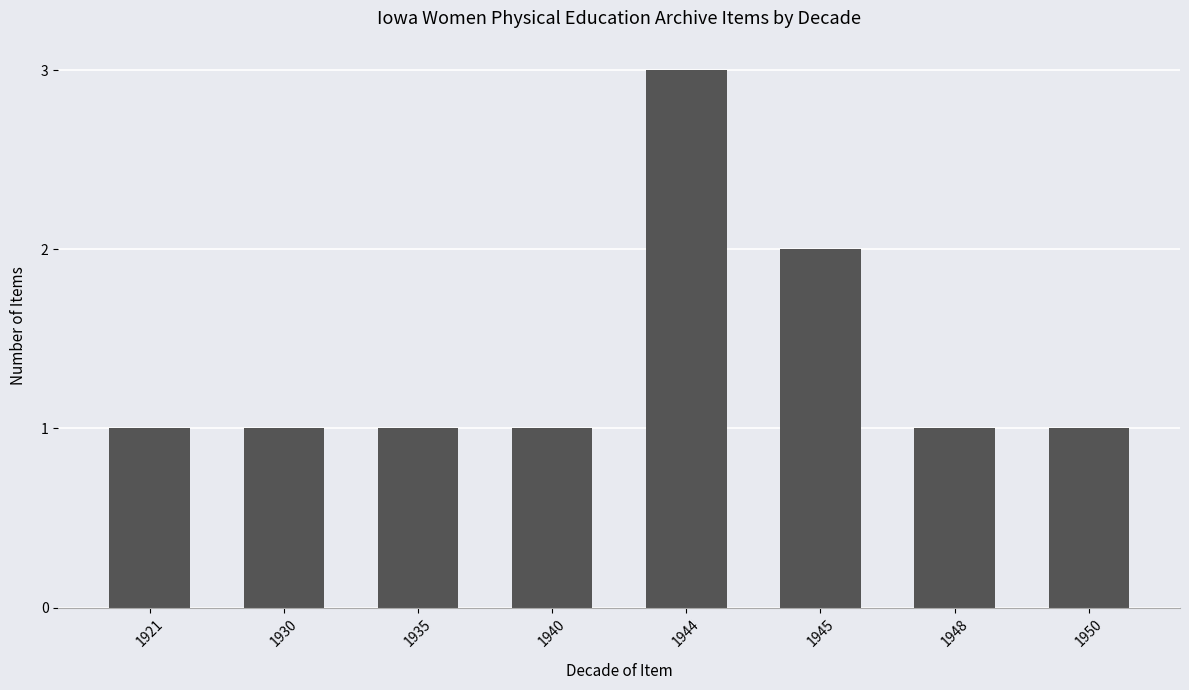

What is the difference between the maximum and minimum values?

2